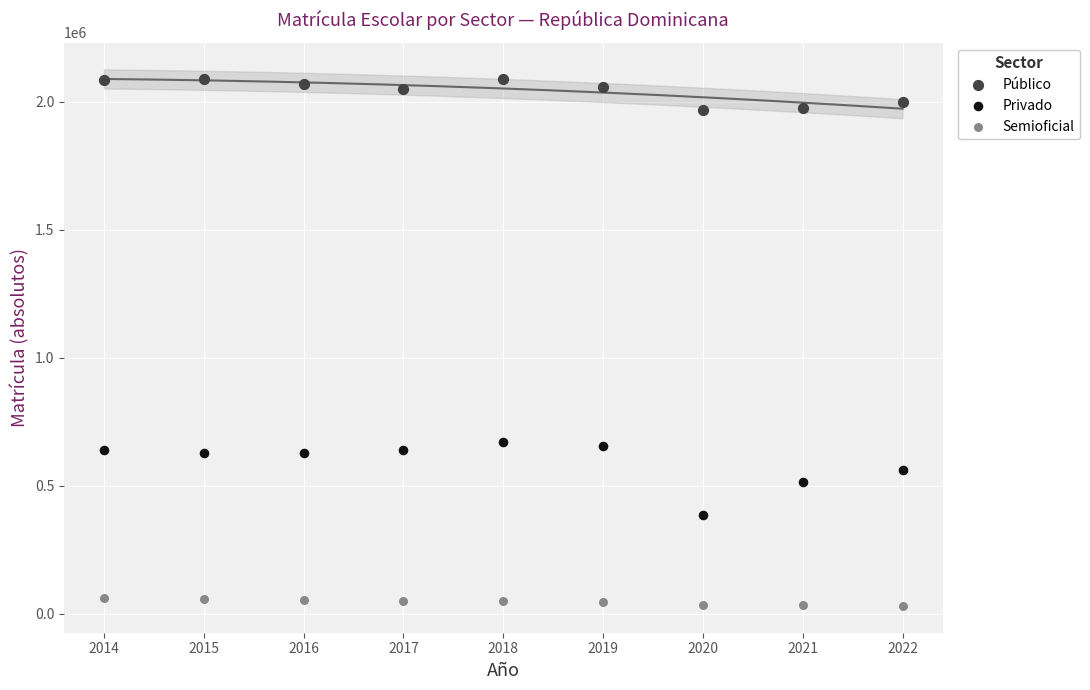

What are all the series names shown in the legend?

Público, Privado, Semioficial